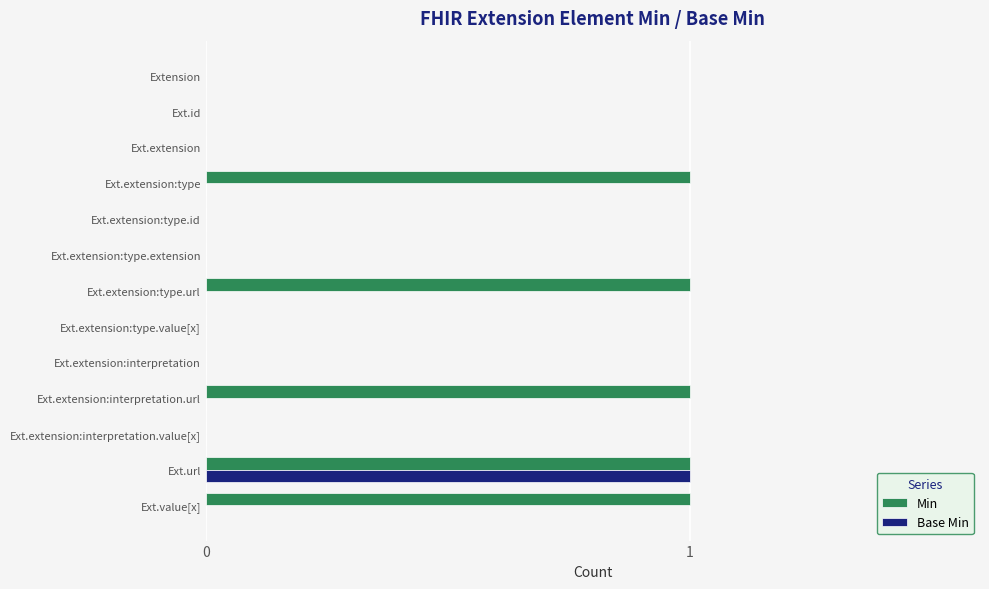

The value of Min at Ext.extension:interpretation.url is 1. True or false?

True